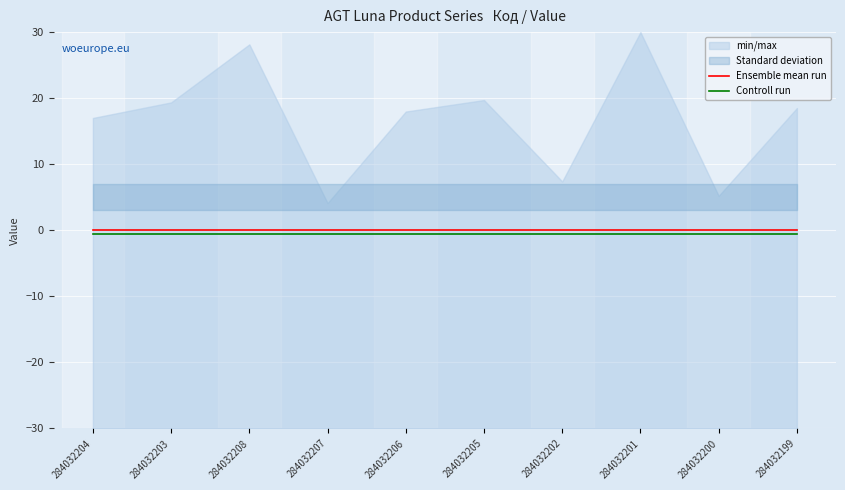

Rank the series at 284032203 from highest to lowest value.

Ensemble mean run, Controll run